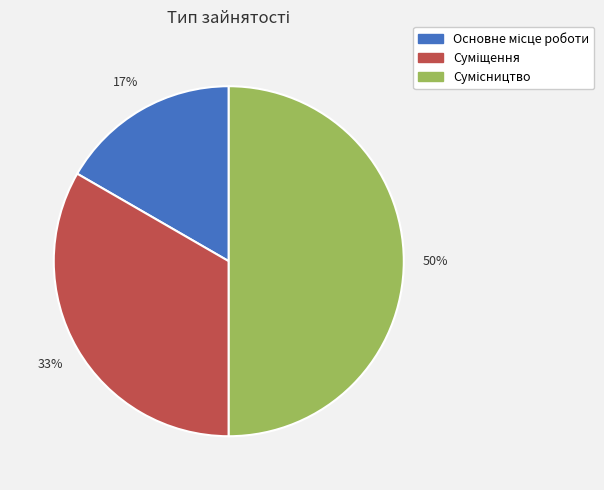

To the nearest percent, what is the difference between the largest and smallest slice percentages?

33%